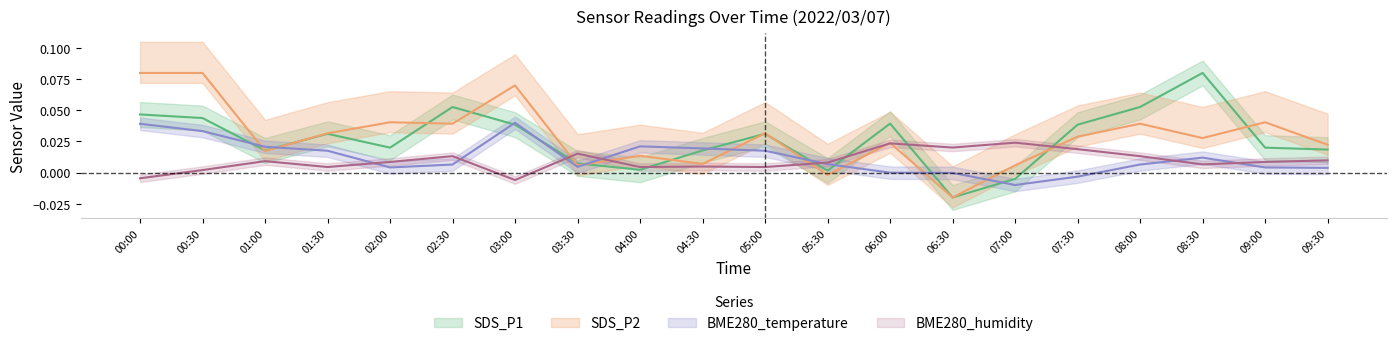

Where is the first local maximum for SDS_P2?

02:00